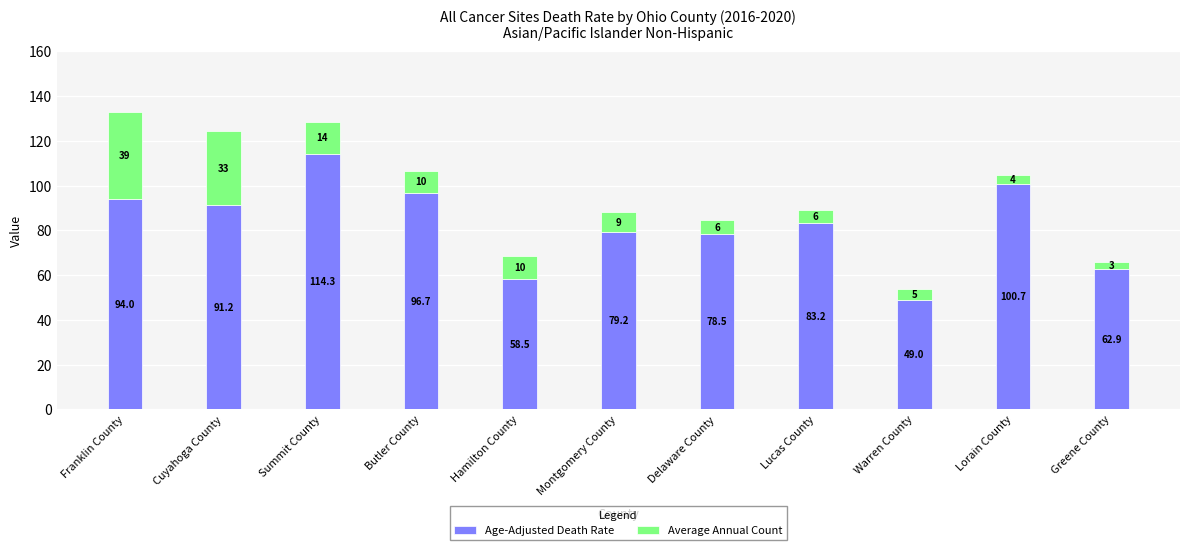

How many data points in Age-Adjusted Death Rate are above 83?

6